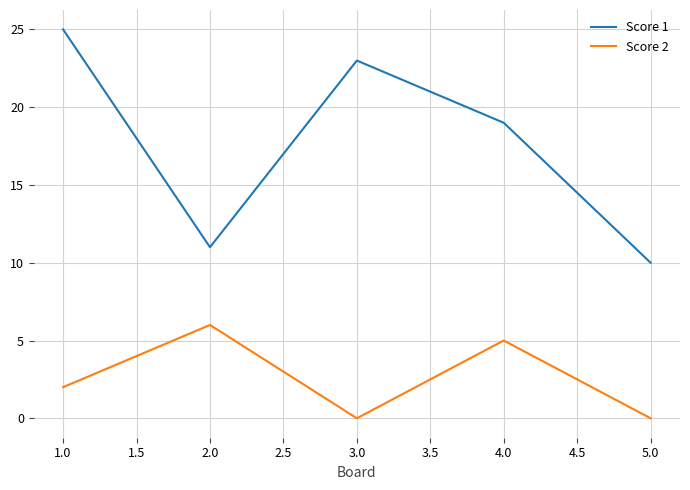

What position from the right is 3.0?

3